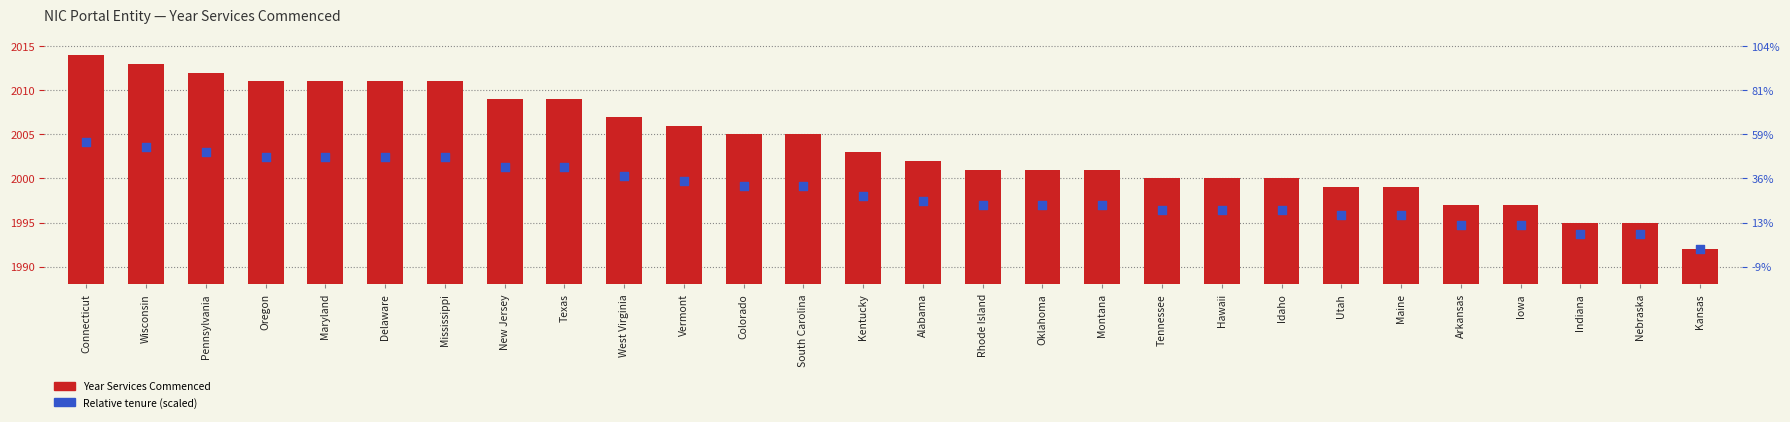

At how many categories does at least one series exceed 2008?

9